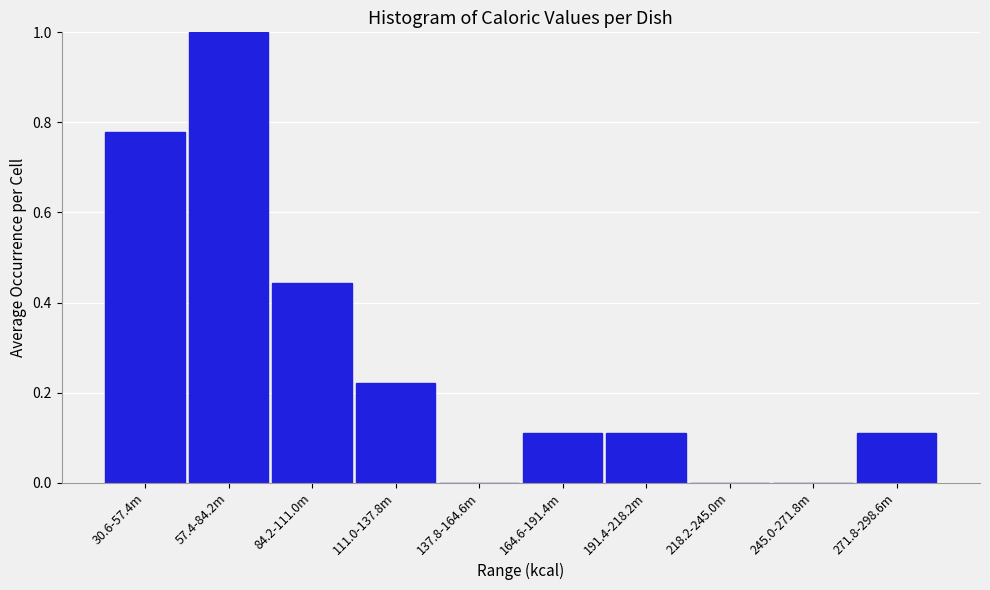

What is the sum of the values at 30.6-57.4m and 164.6-191.4m?

0.9